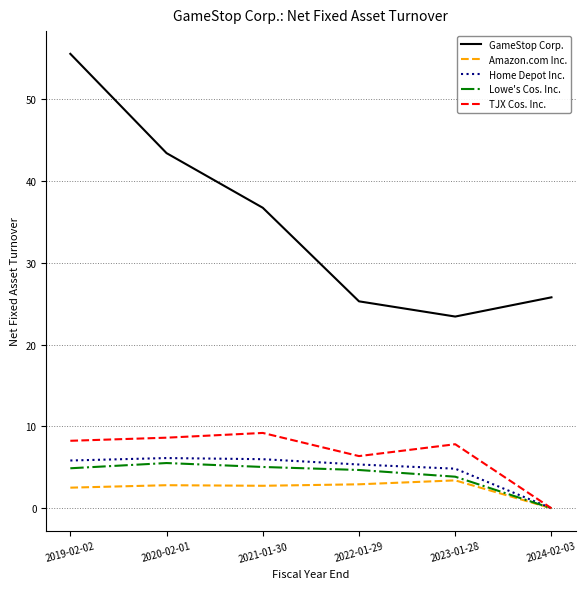

What is the total value across all series at 2022-01-29?

44.6